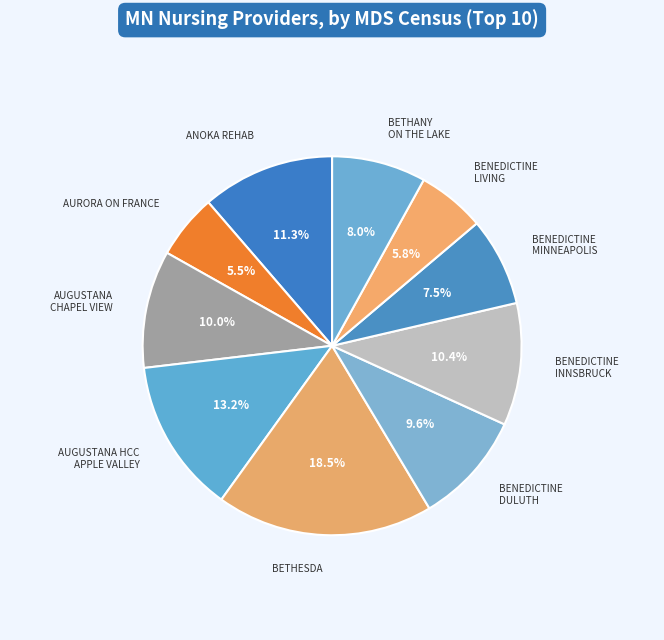

To the nearest percent, what portion does AUGUSTANA CHAPEL VIEW represent?

10%